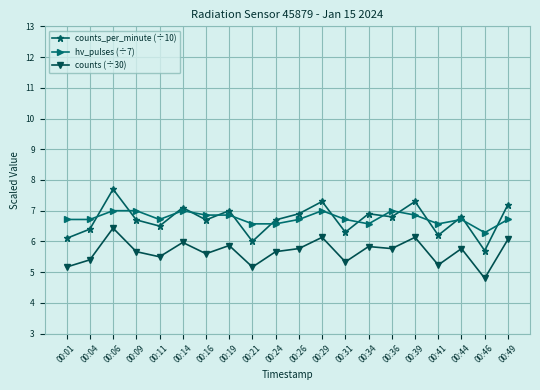

At how many categories does at least one series exceed 5?

20